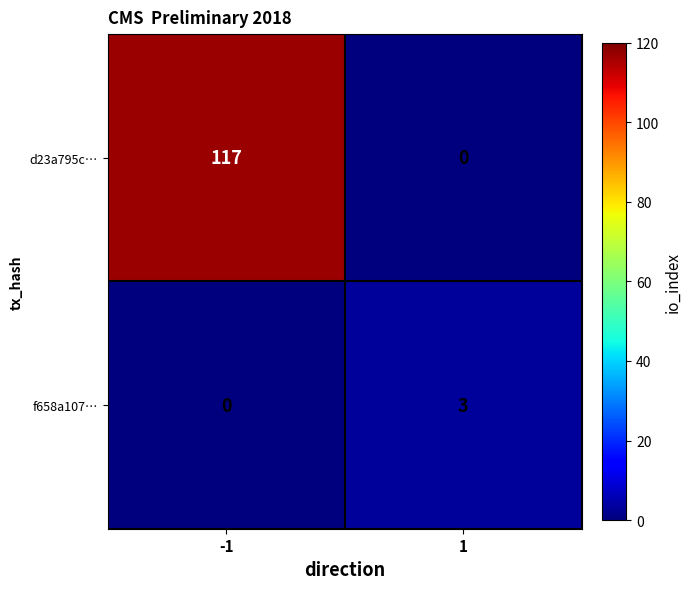

List the labels in order of f658a107… value, largest first.

1, -1